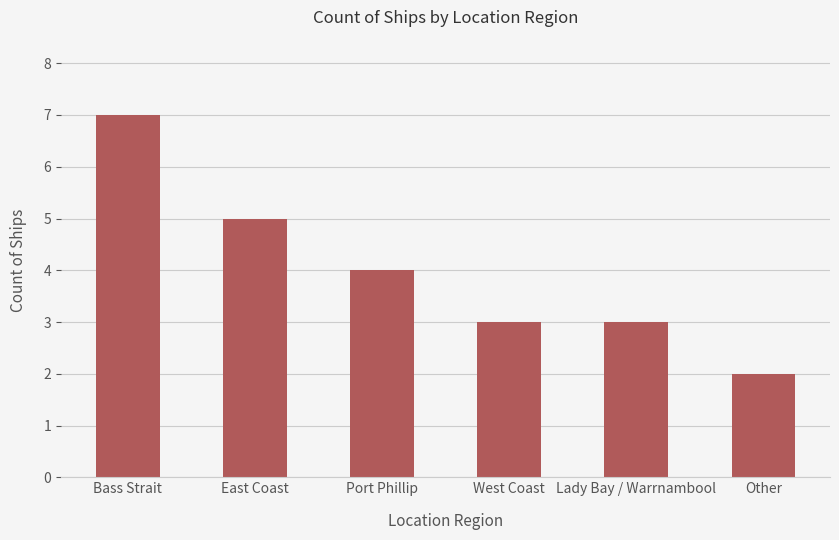

The value at West Coast is 3. True or false?

True